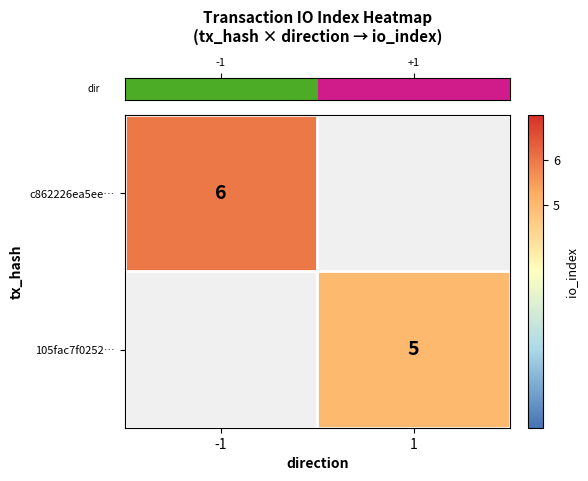

At how many categories does at least one series exceed 5?

1